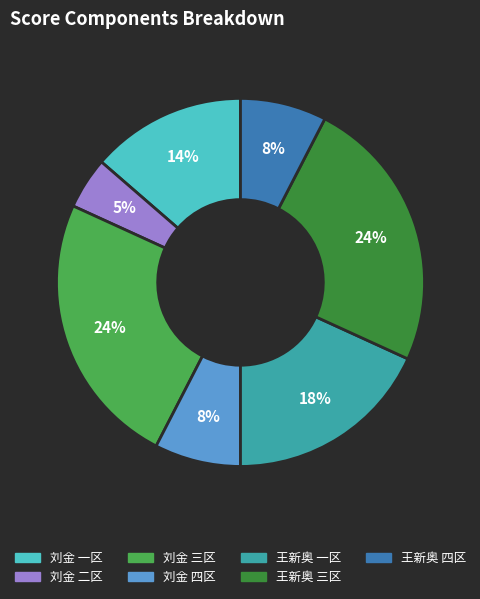

Does any single category account for the majority?

No